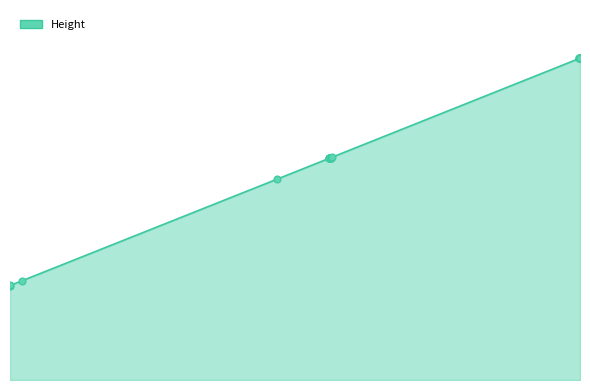

Which has a higher value, 2019-02-21 21:35:19 or 2019-02-05 22:17:44?

2019-02-21 21:35:19